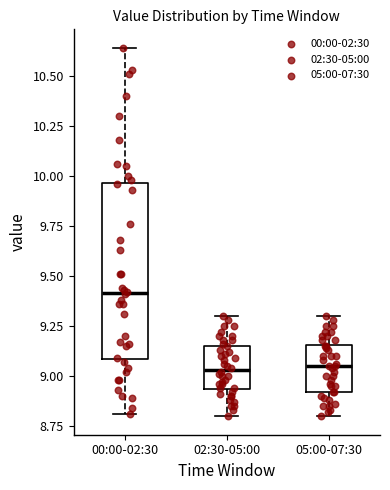

Where does the lower whisker of the box for 05:00-07:30 end on the y-axis? The values are not printed on the chart, so give them approximately, as read against the axis.

8.80